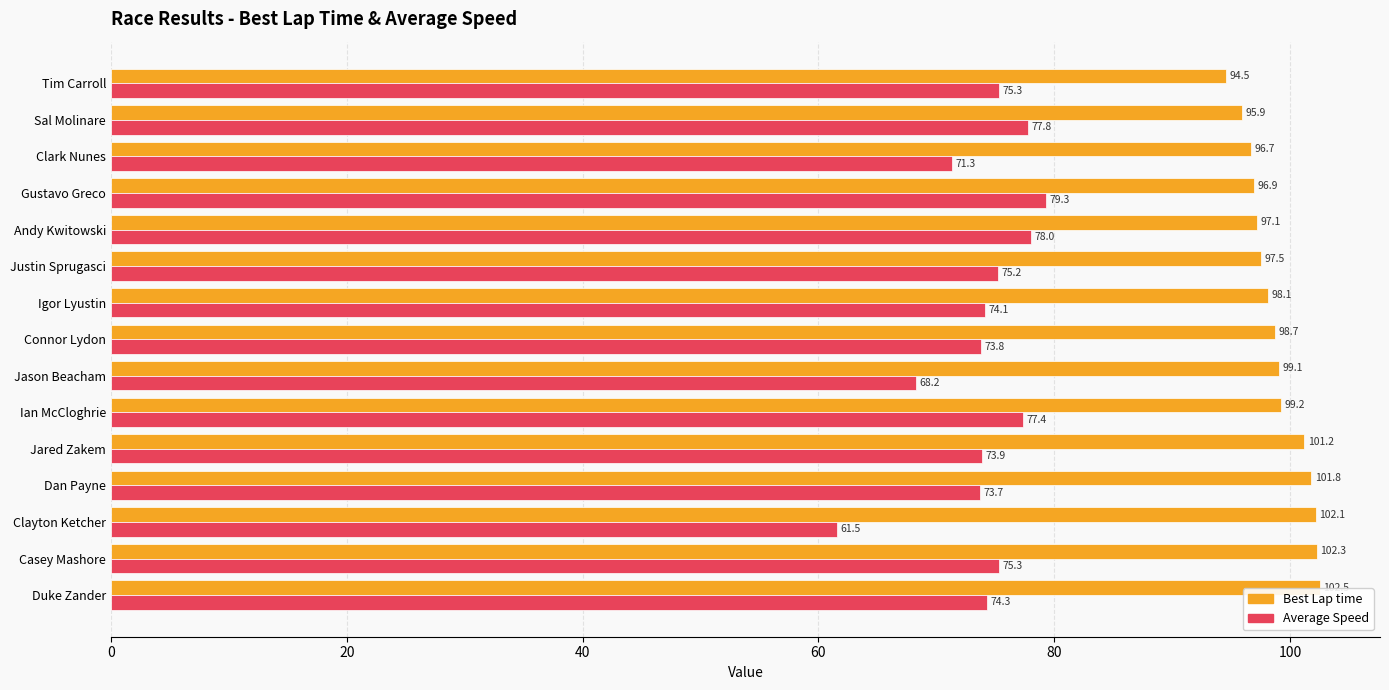

What is the maximum value for Average Speed?

79.3